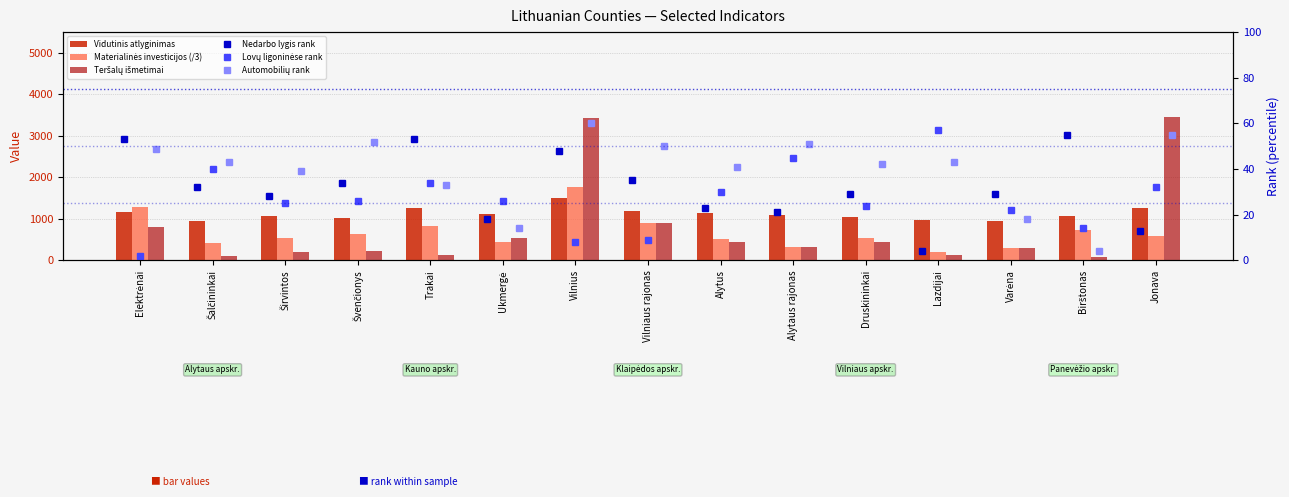

What is the value of the Nedarbo lygis rank bar at the 2nd from the left?

32.0